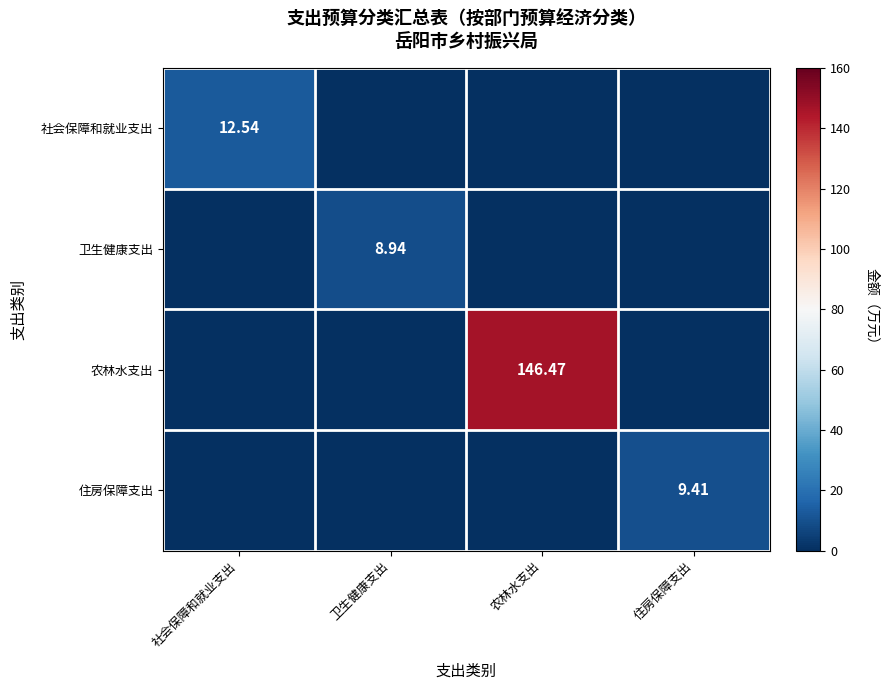

What is the average value of the 卫生健康支出 series?

2.2